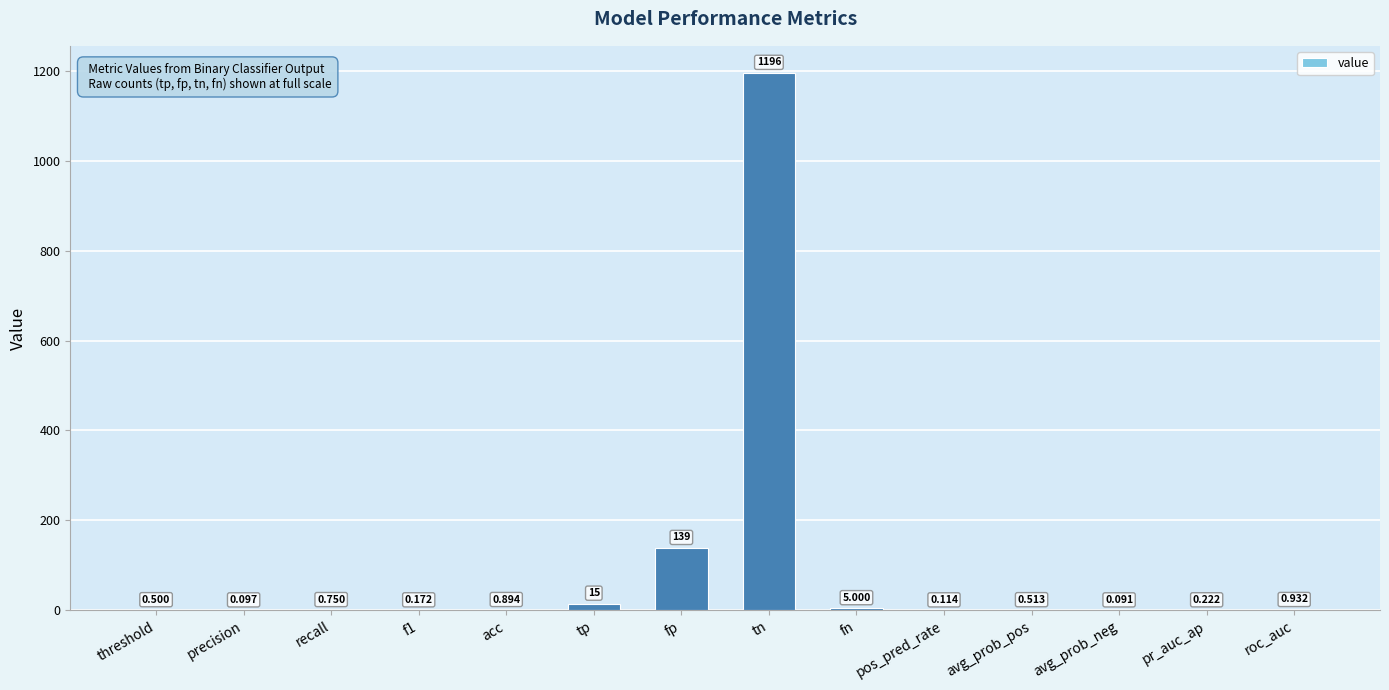

Which has a higher value, threshold or fp?

fp